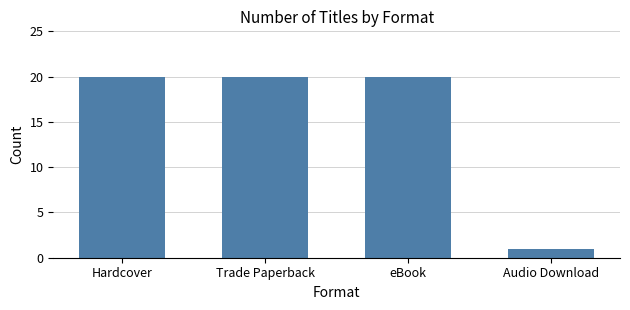

What is the maximum value shown in the chart?

20